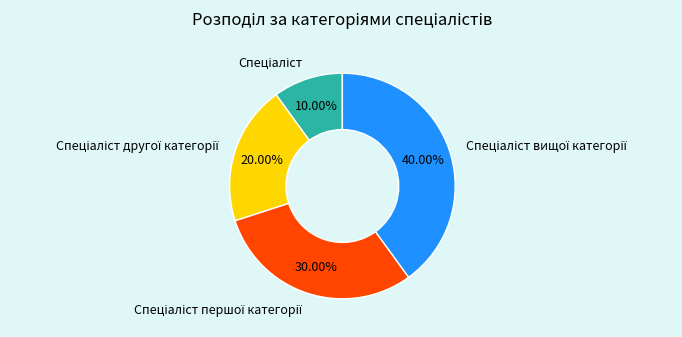

Does any single category account for the majority?

No